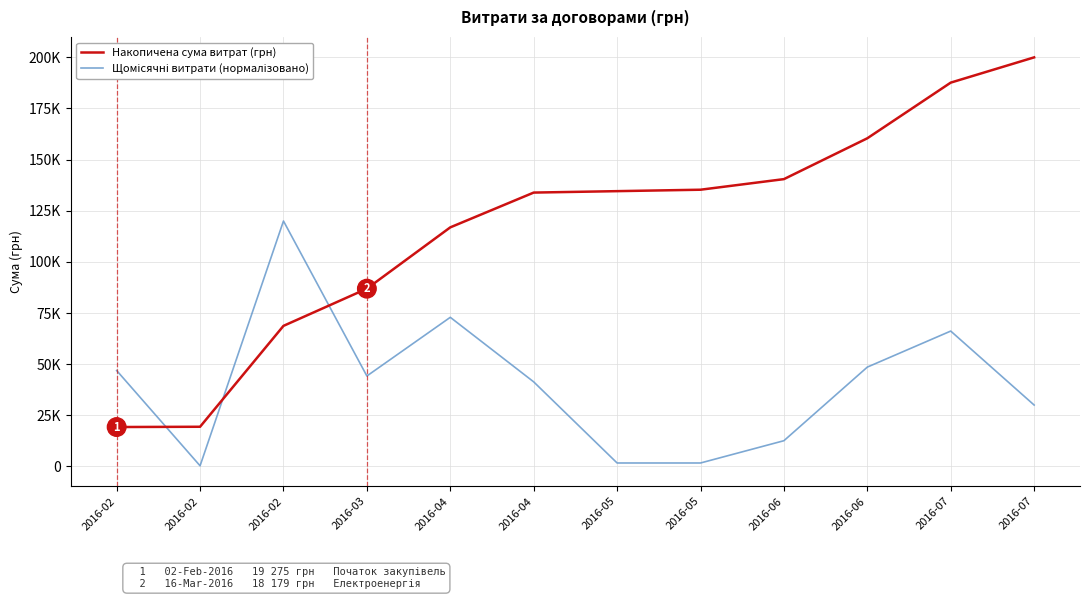

What is the average value of the Накопичена сума витрат (грн) series?

116954.2